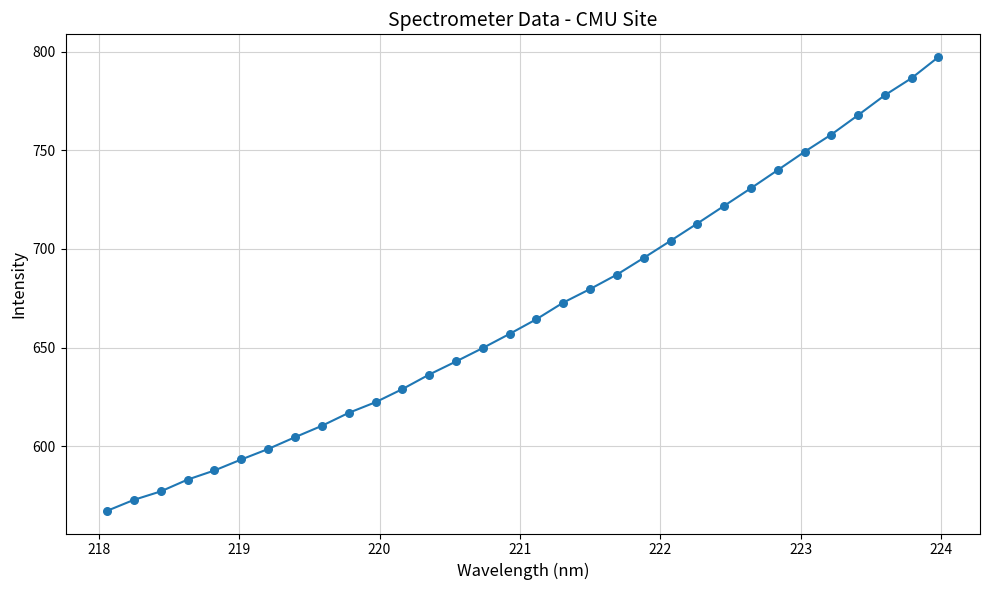

What is the smallest value displayed?

567.2